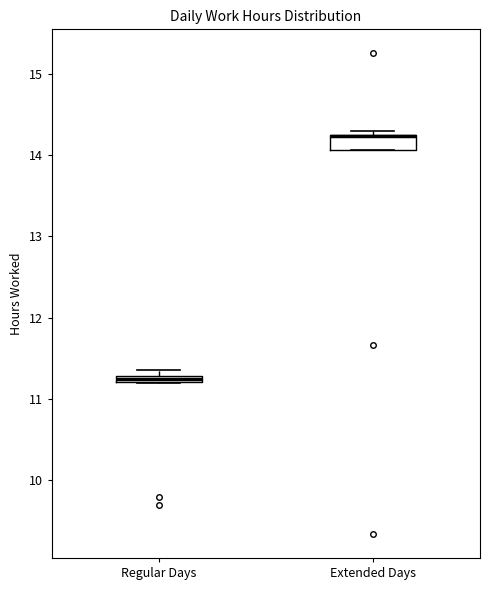

Where is the upper edge of the box for Regular Days on the y-axis? The values are not printed on the chart, so give them approximately, as read against the axis.

11.3